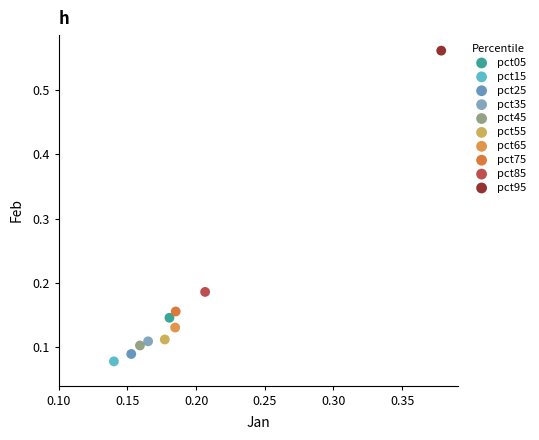

Which series reaches the maximum Y coordinate?

pct95